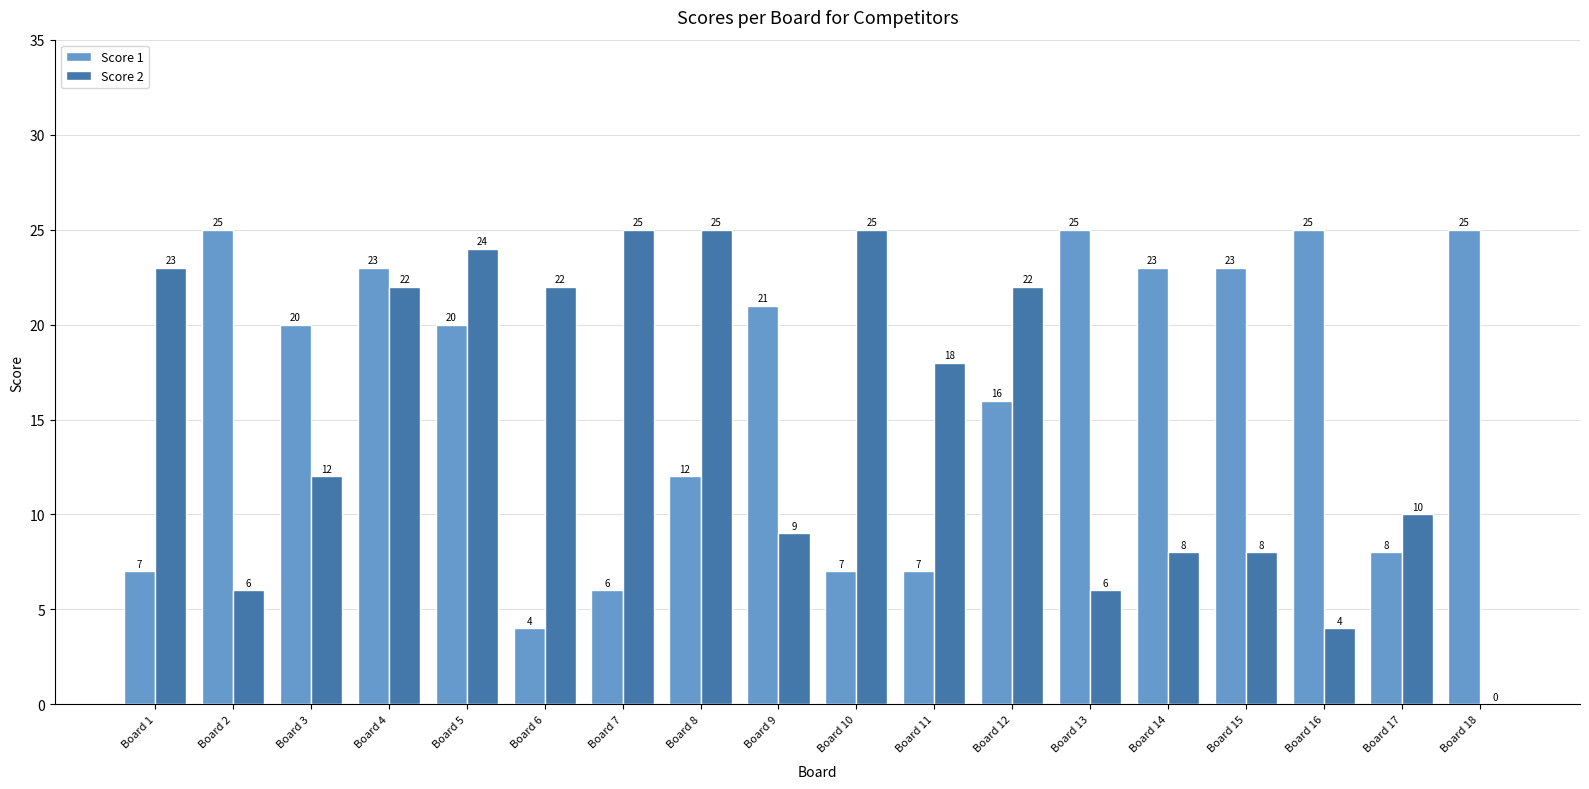

At which label is Score 2 closest to 12?

Board 3